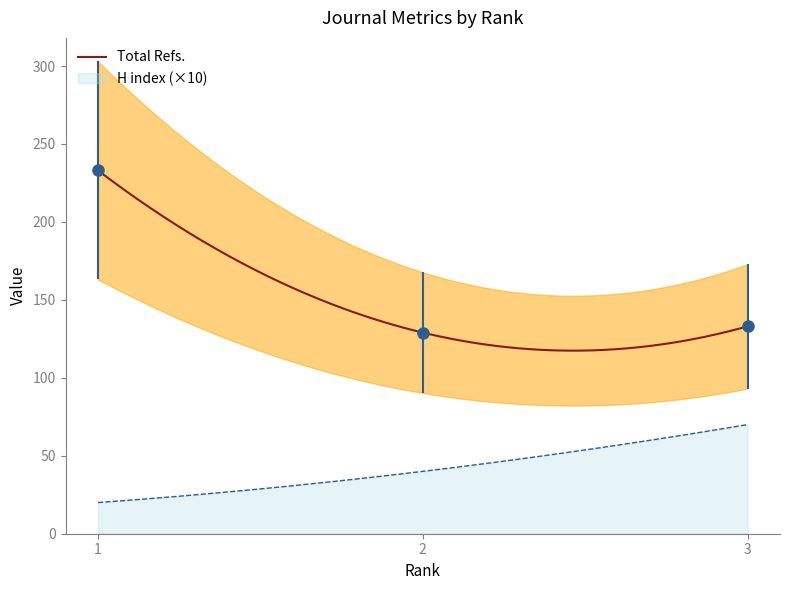

At how many categories does at least one series exceed 32?

3